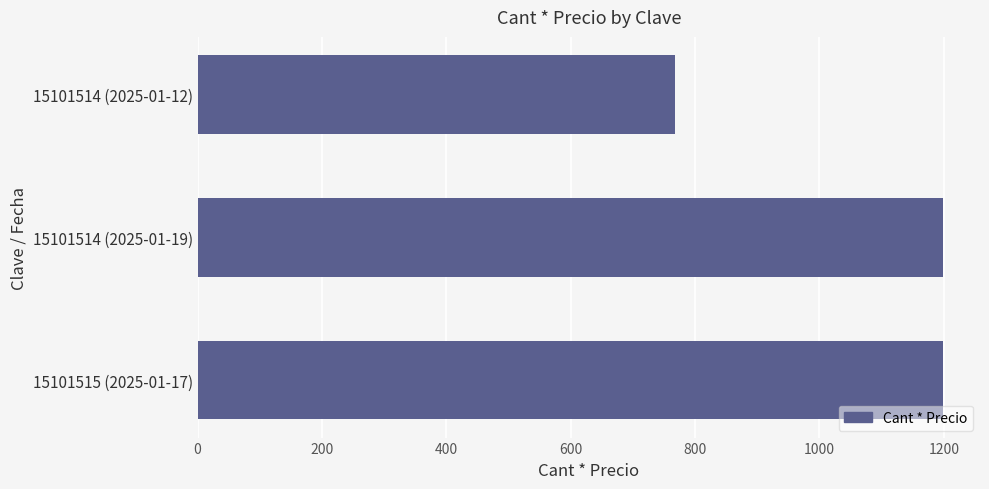

The value at 15101515 (2025-01-17) is 1198.3. True or false?

True